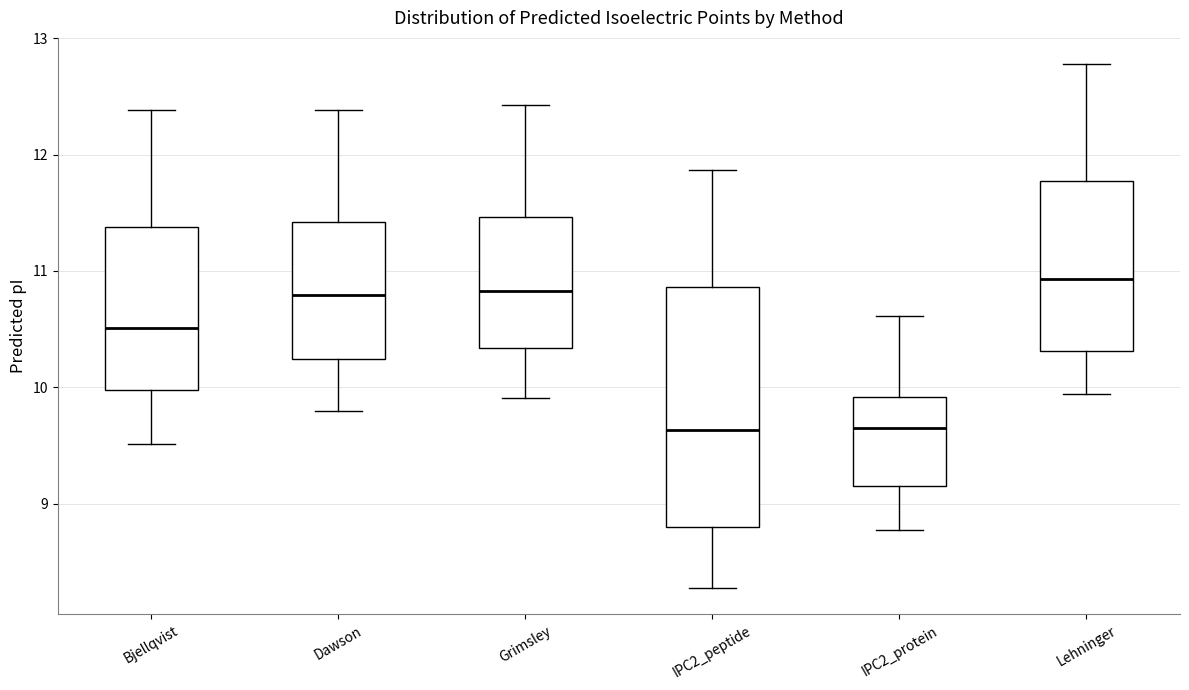

Where is the upper edge of the box for Bjellqvist on the y-axis? The values are not printed on the chart, so give them approximately, as read against the axis.

11.4